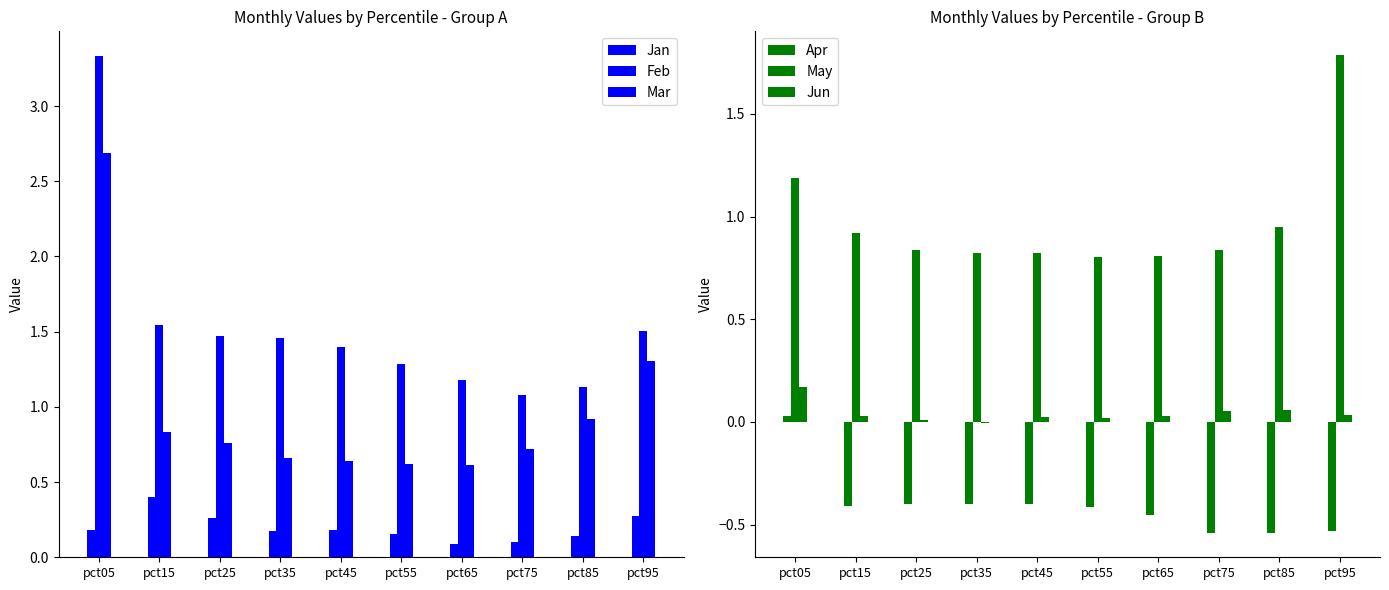

What is the value of the Jan bar at the 1st from the left?

0.2